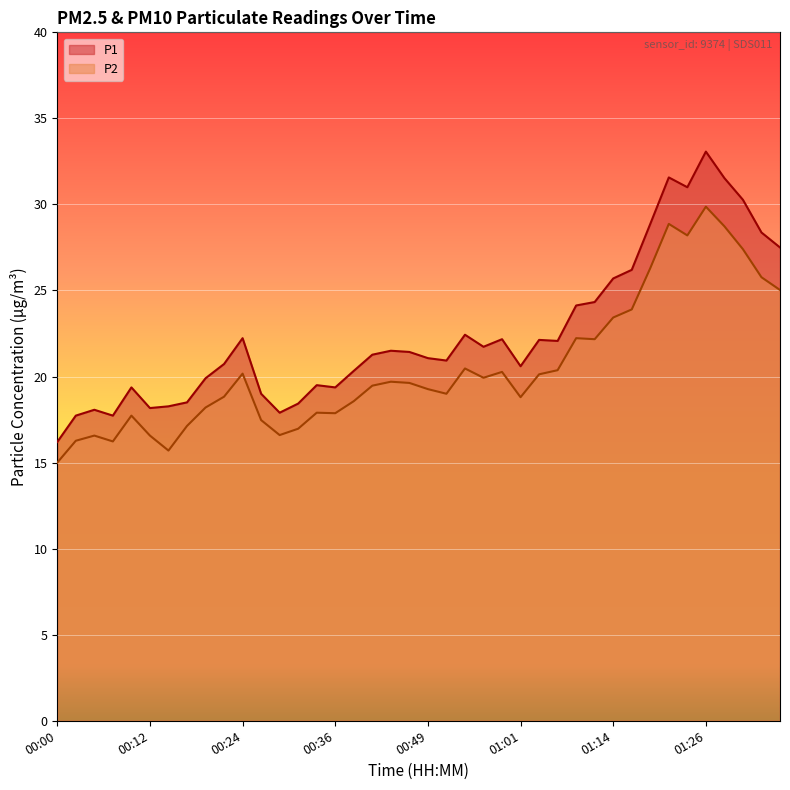

The P2 series shows 28.2 at 01:24. True or false?

True